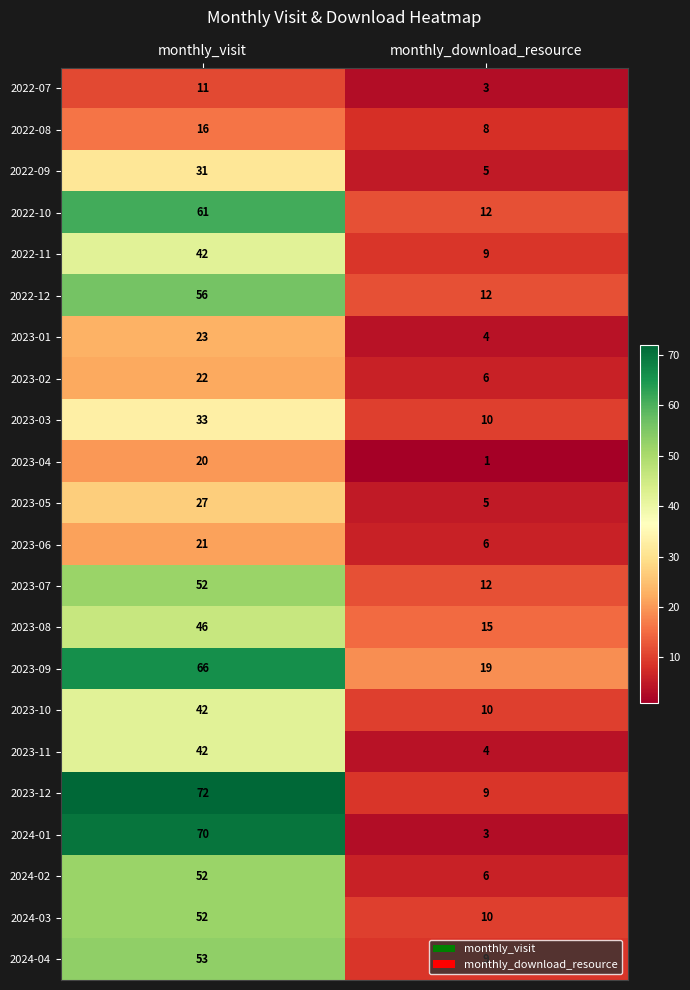

At which category does the chart reach its peak across all series?

monthly_visit